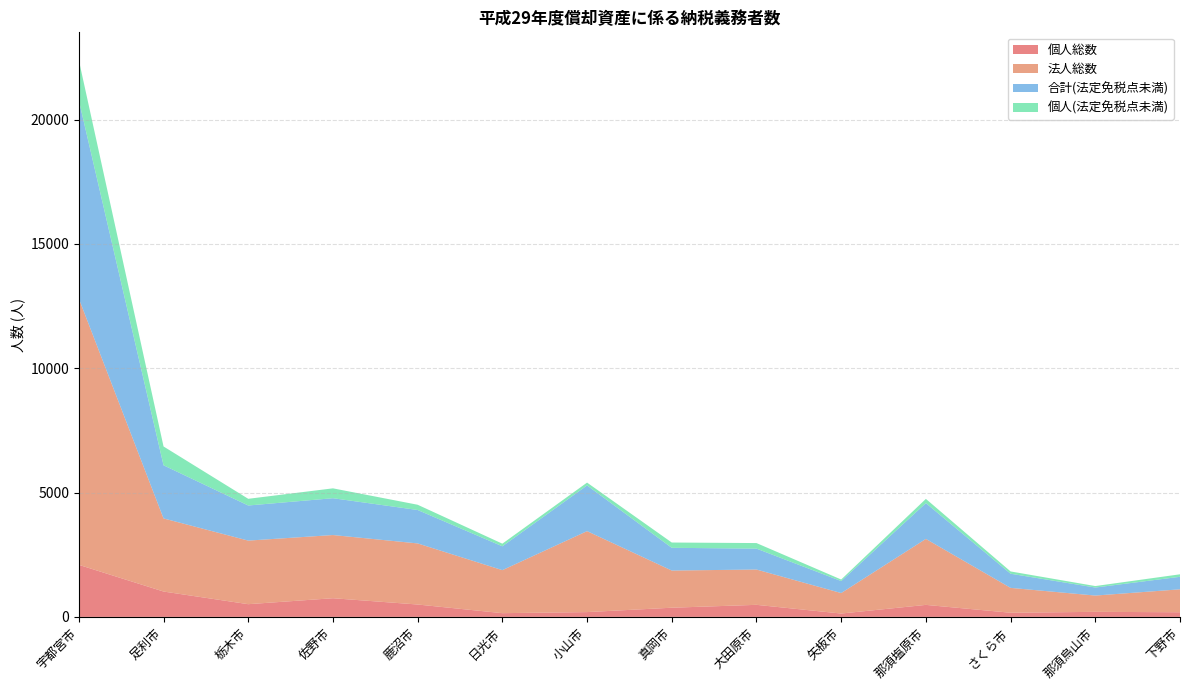

Reading left to right, what are all the values shown in this chart?

個人総数: 2094	1020	511	751	498	150	193	369	485	135	483	167	203	187
法人総数: 10708	2940	2557	2541	2457	1730	3256	1495	1420	824	2653	1000	655	922
合計(法定免税点未満): 7971	2137	1412	1481	1344	959	1838	914	841	482	1440	569	323	504
個人(法定免税点未満): 1617	757	269	397	211	106	114	213	223	62	170	92	59	100